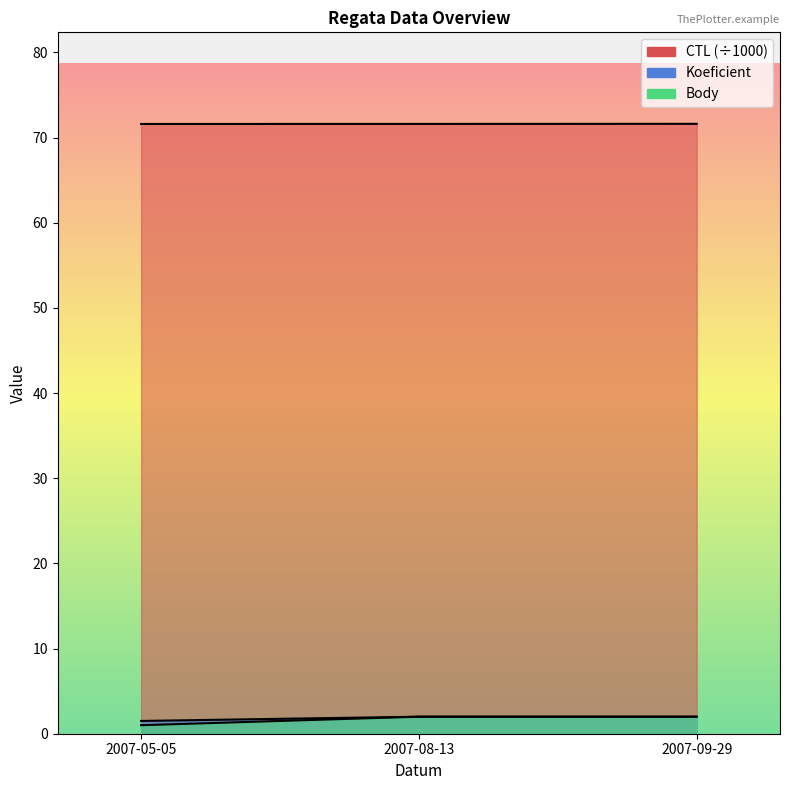

What is the sum of the CTL values at 2007-08-13 and 2007-09-29?

143.2